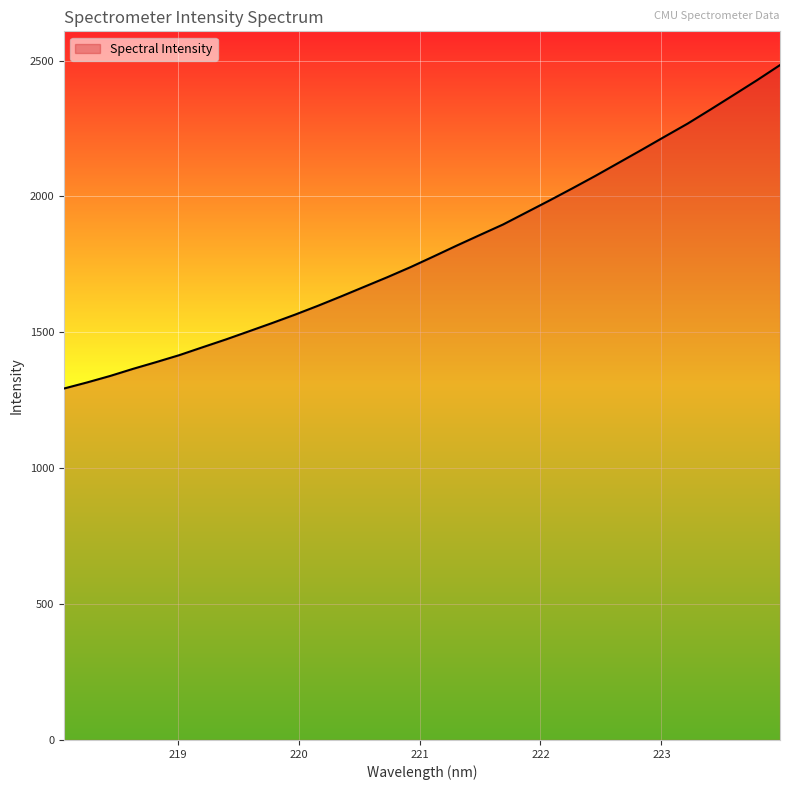

What is the smallest value displayed?

1293.2